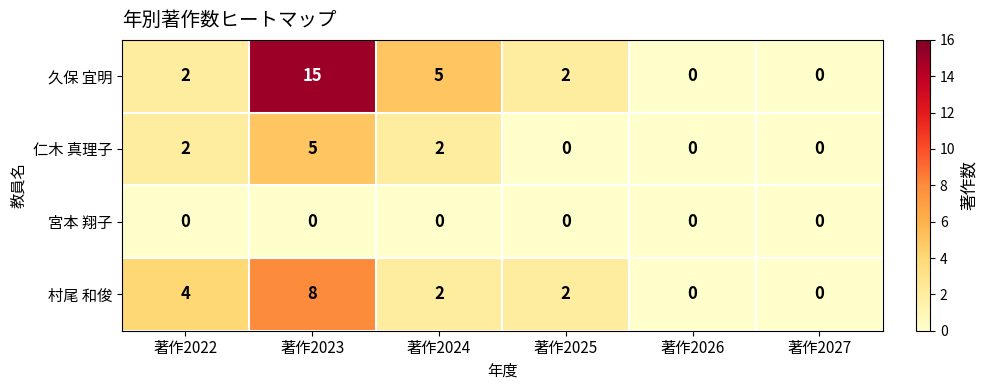

How many distinct data groups are displayed?

4